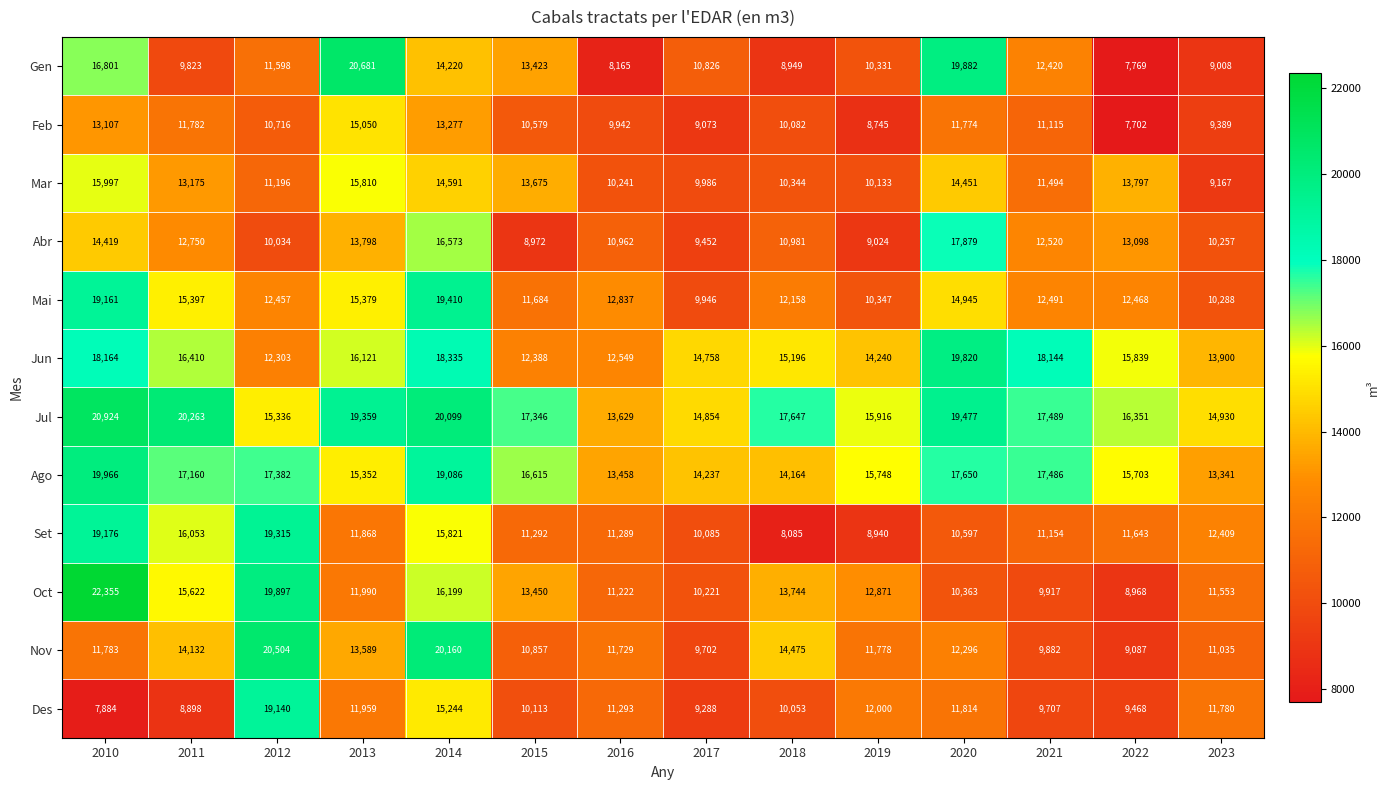

What is the average value of the Ago series?

16239